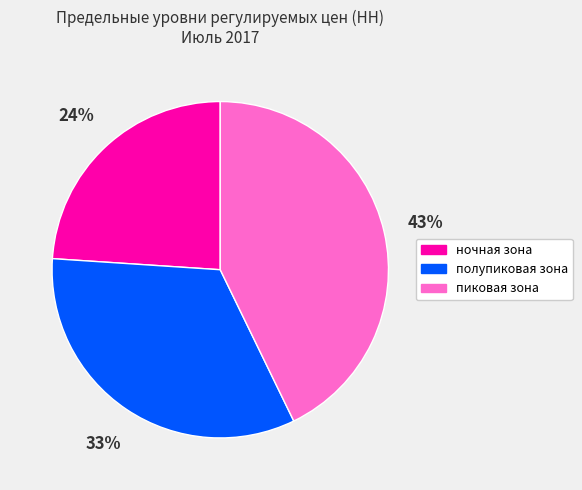

What is the smallest slice in the pie chart?

ночная зона